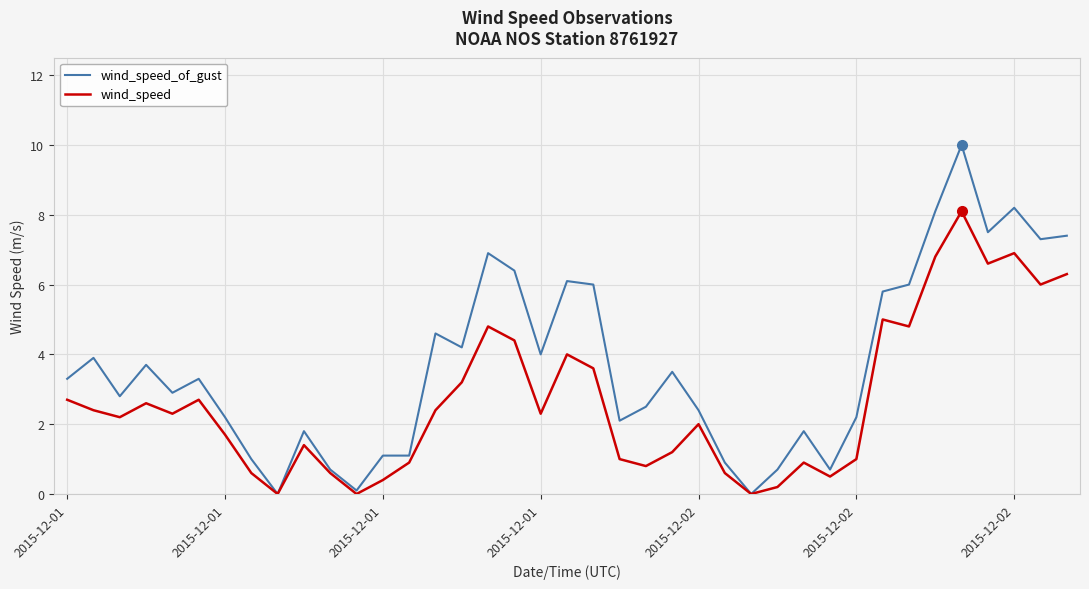

Rank the series by their average value, from highest to lowest.

wind_speed_of_gust, wind_speed